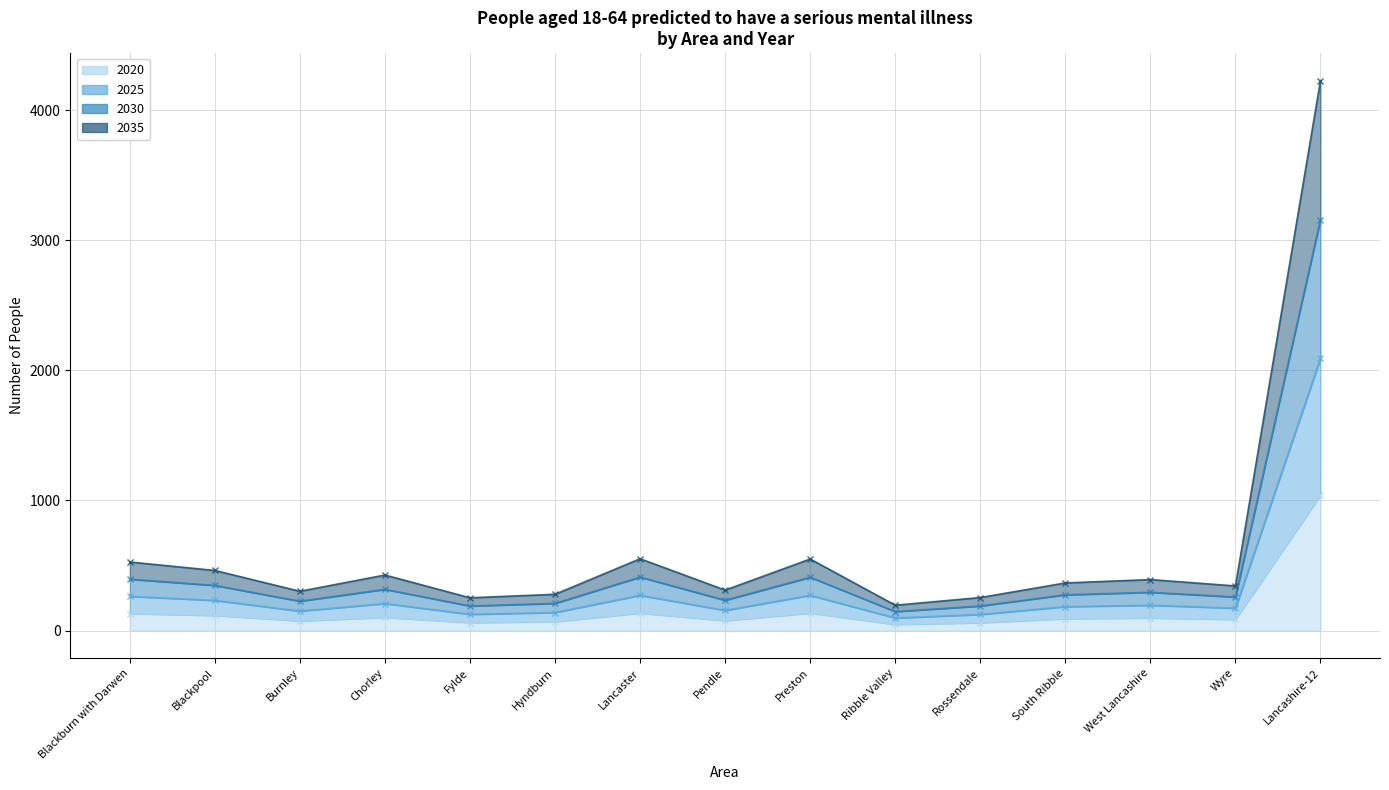

What is the greatest value displayed?

4226